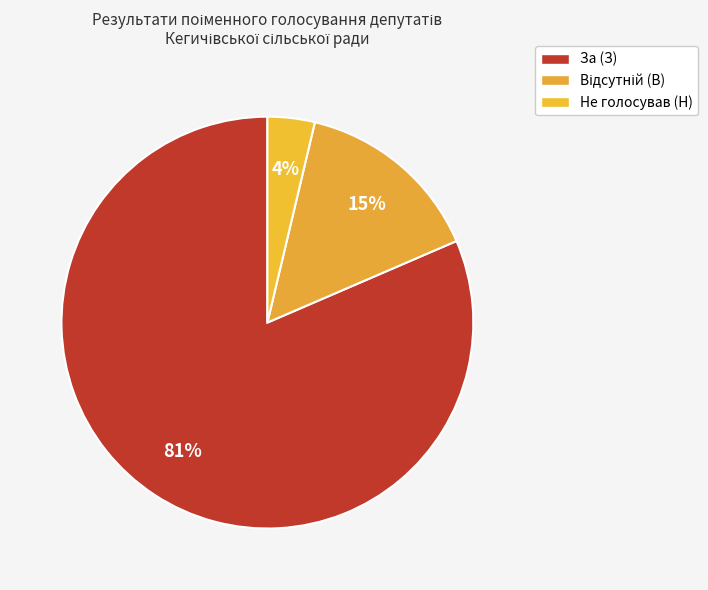

Does Не голосував (Н) represent more than half of the total?

No